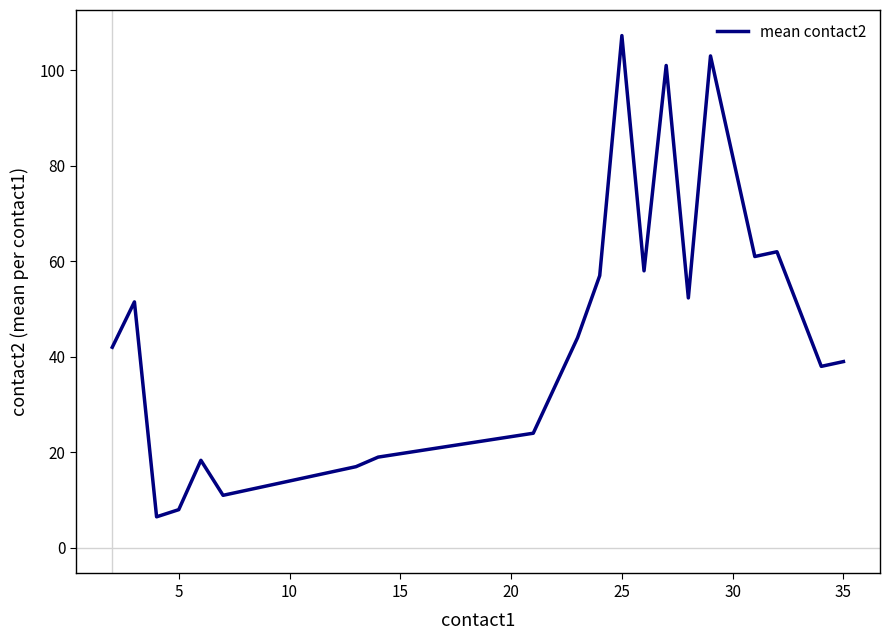

What is the minimum value shown in the chart?

6.5